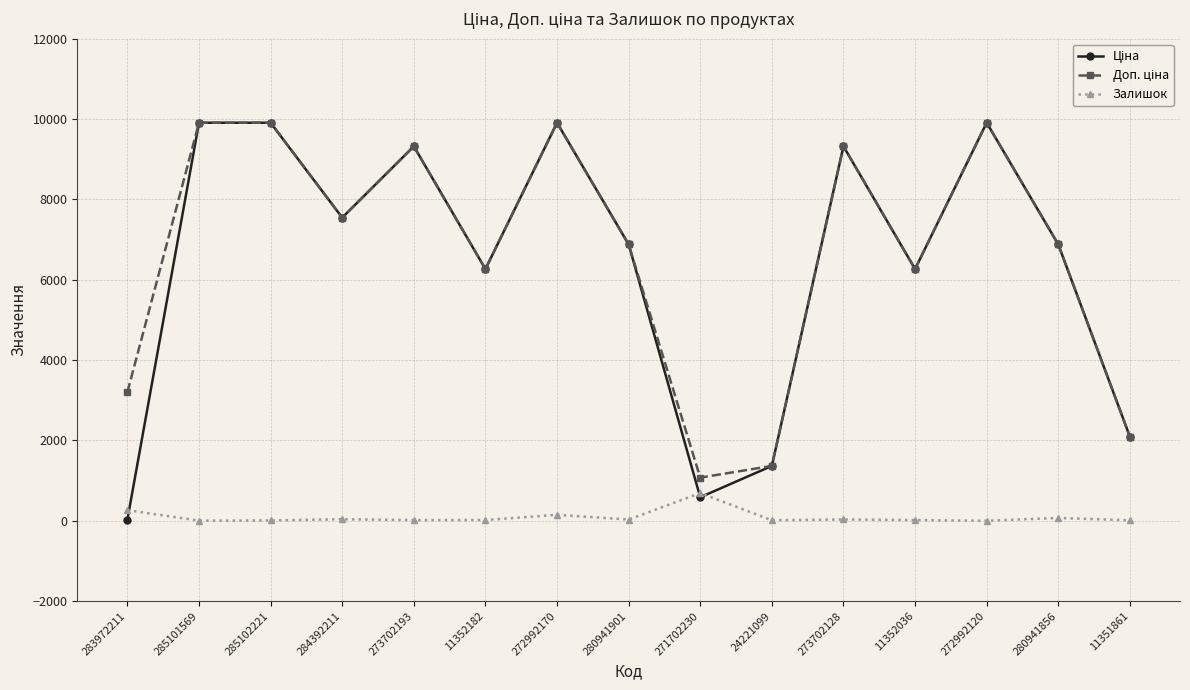

What is the greatest value displayed?

9908.5